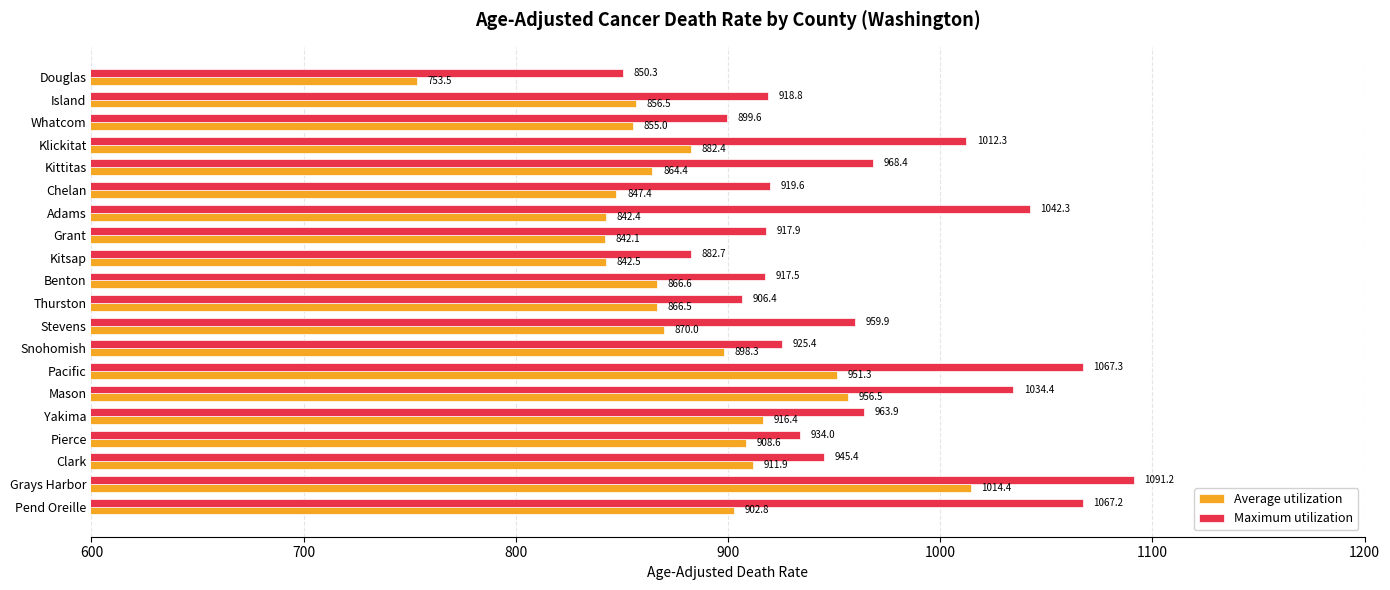

Which series has the largest total across all categories?

Maximum utilization